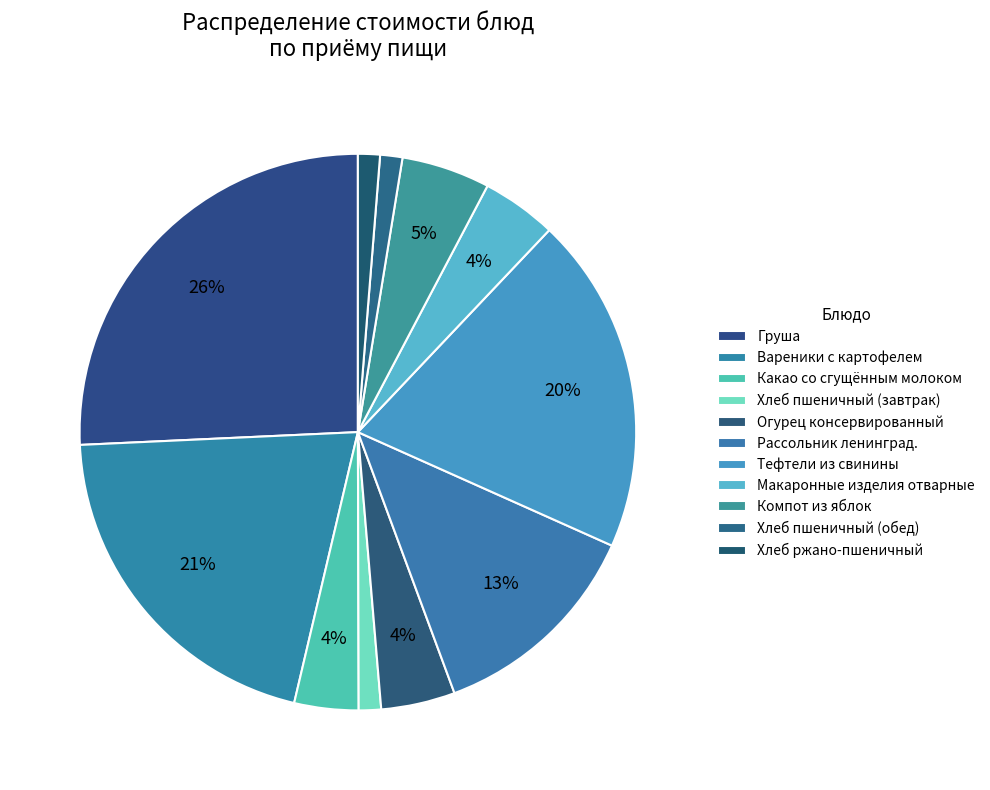

How many segments does this pie chart have?

11